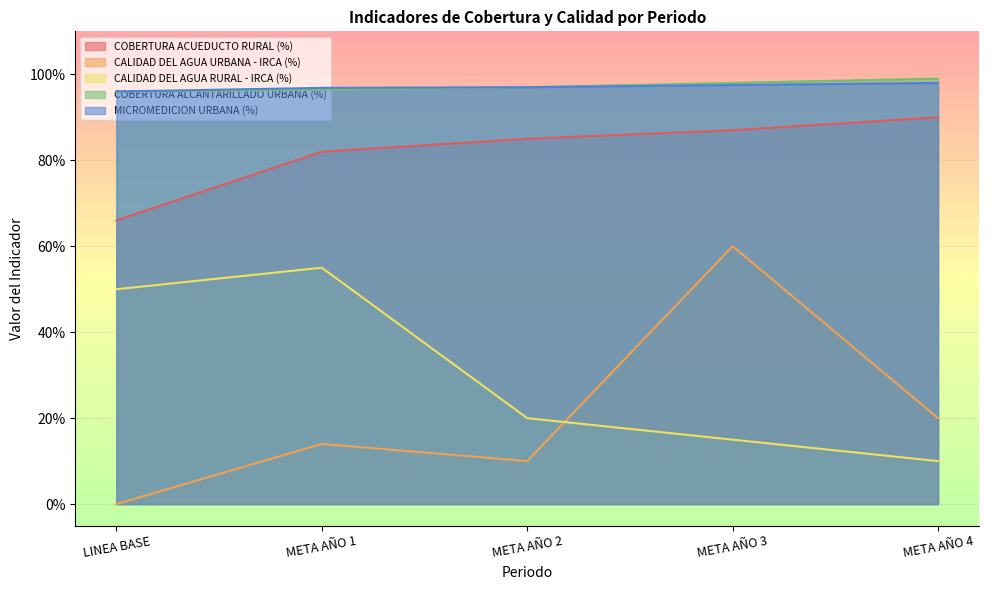

How many data points does each series have?

5